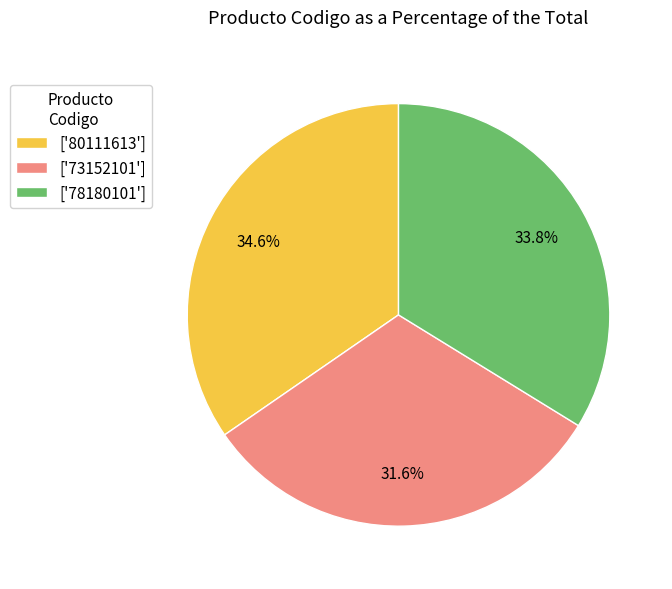

What is the largest slice in the pie chart?

['80111613']